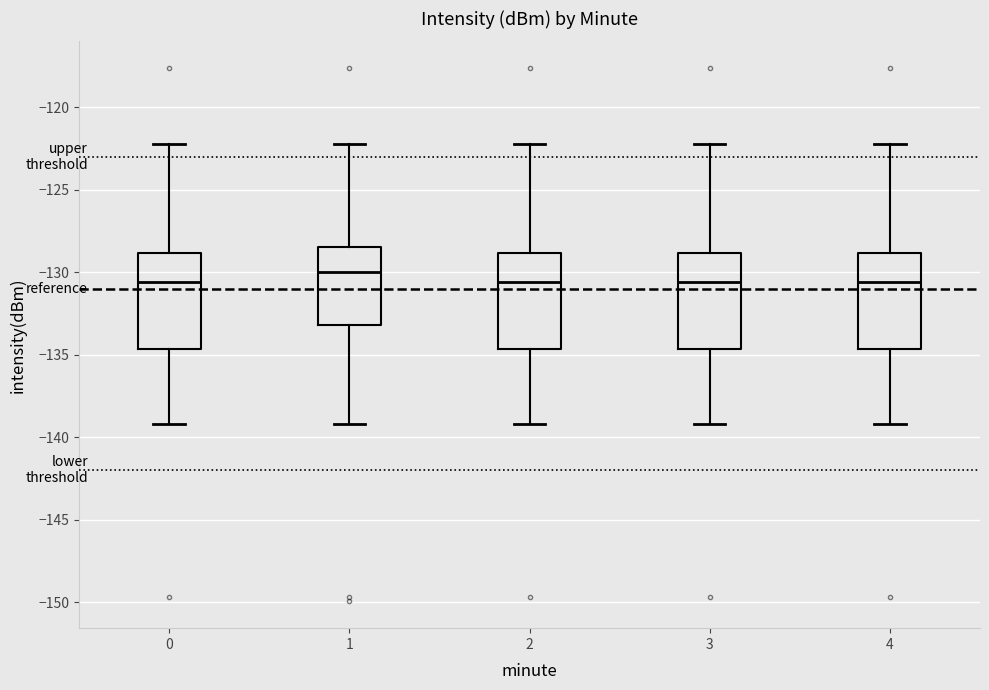

Reading left to right, read every box against the y-axis: the position of its median line, the range the box covers, and the ends of its whiskers. The values are not printed on the chart, so give them approximately, as read against the axis.

0: median -130.5, box -134.5 to -129.0, whiskers -139.0 to -122.0
1: median -130.0, box -133.0 to -128.5, whiskers -139.0 to -122.0
2: median -130.5, box -134.5 to -129.0, whiskers -139.0 to -122.0
3: median -130.5, box -134.5 to -129.0, whiskers -139.0 to -122.0
4: median -130.5, box -134.5 to -129.0, whiskers -139.0 to -122.0